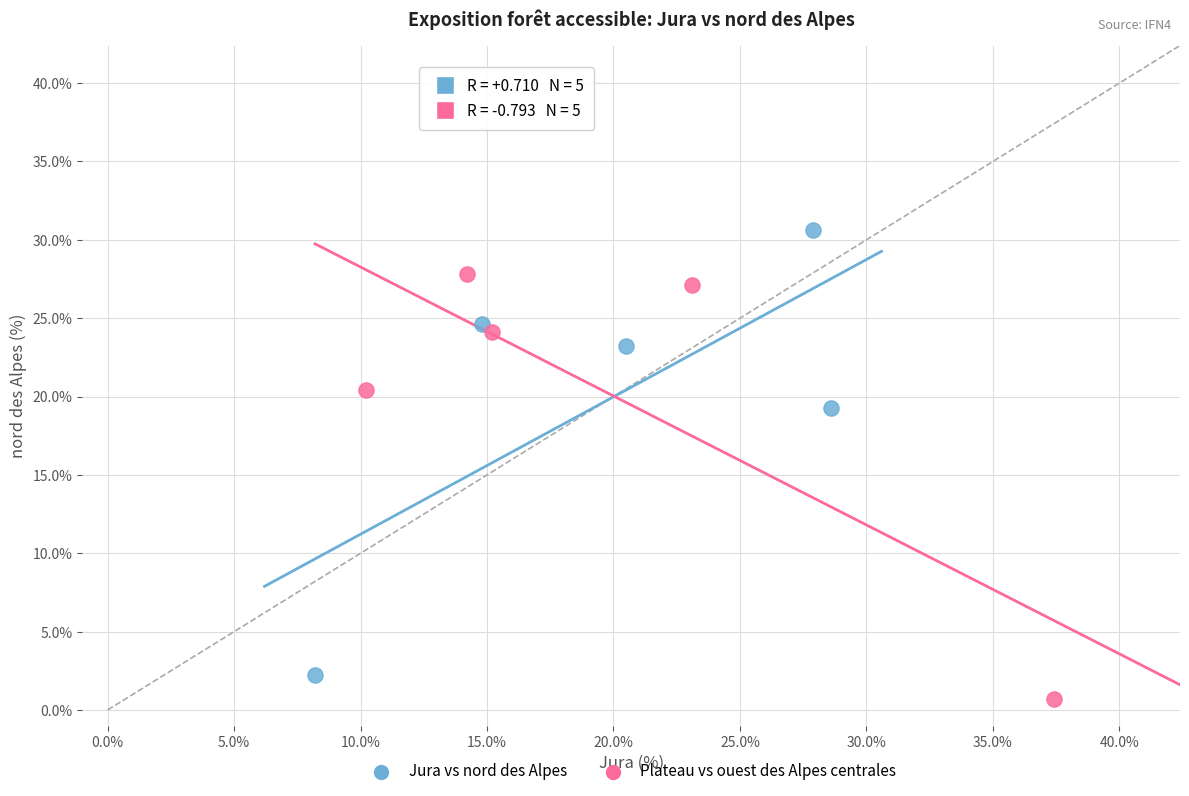

Which series reaches the maximum Y coordinate?

Jura vs nord des Alpes